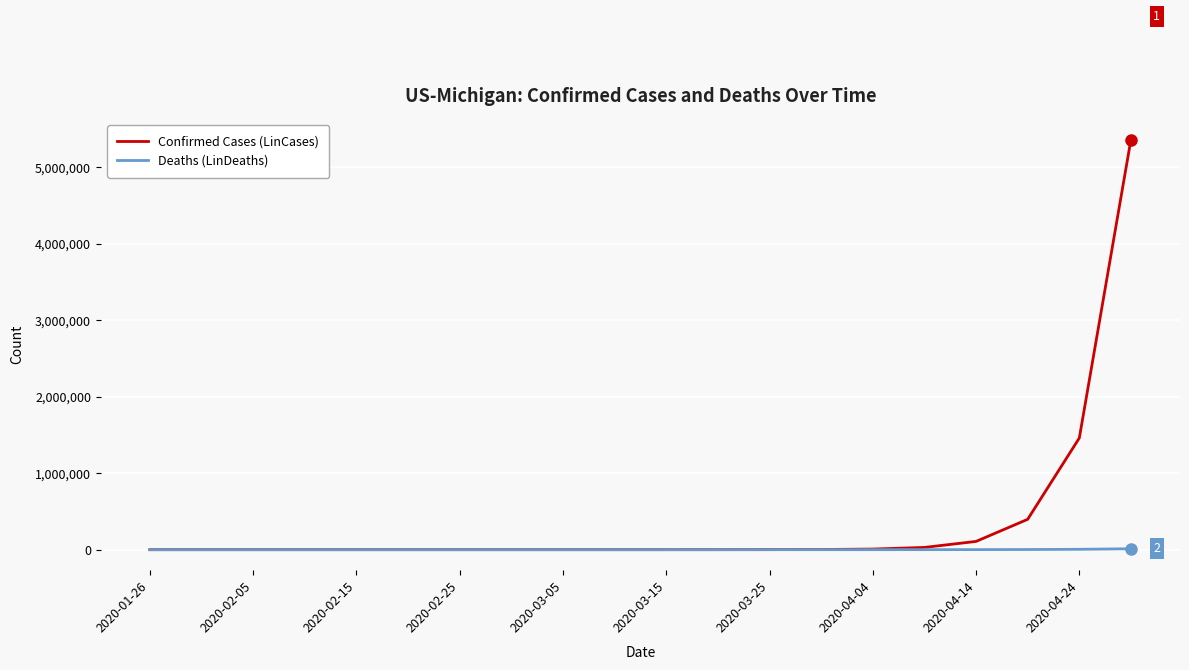

At how many categories does at least one series exceed 5162563?

1